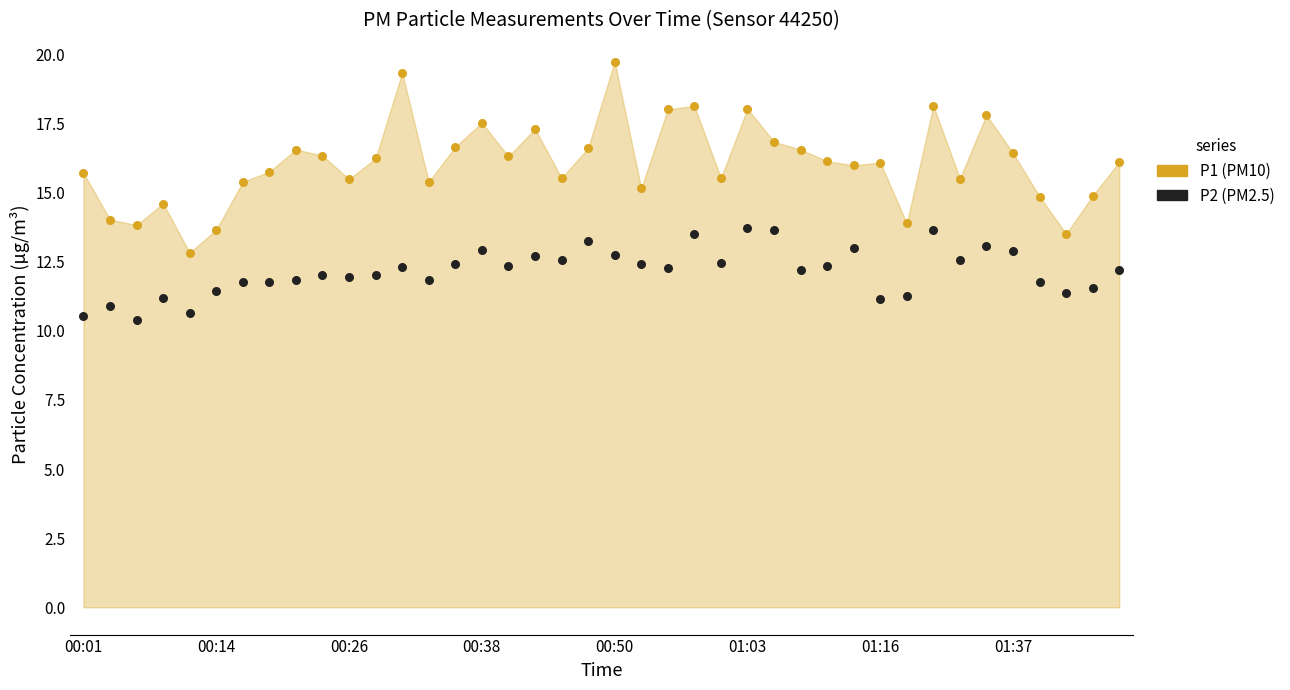

Which series has the widest spread of Y values?

P1 (PM10)